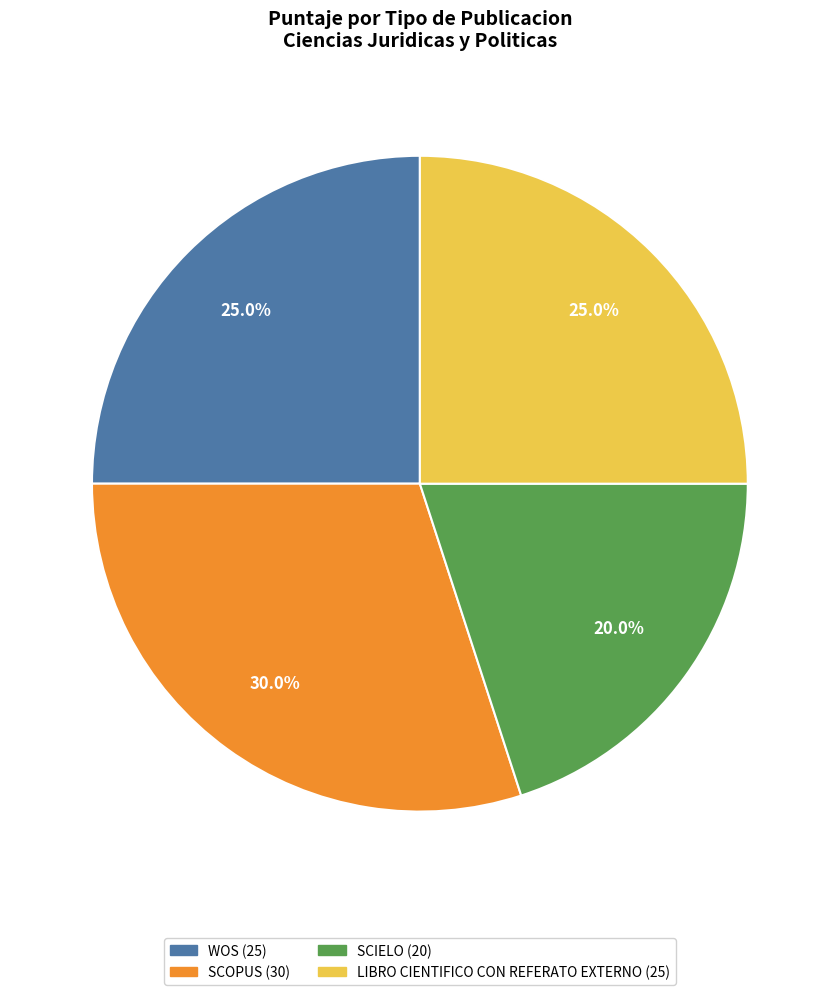

Does any single category account for the majority?

No